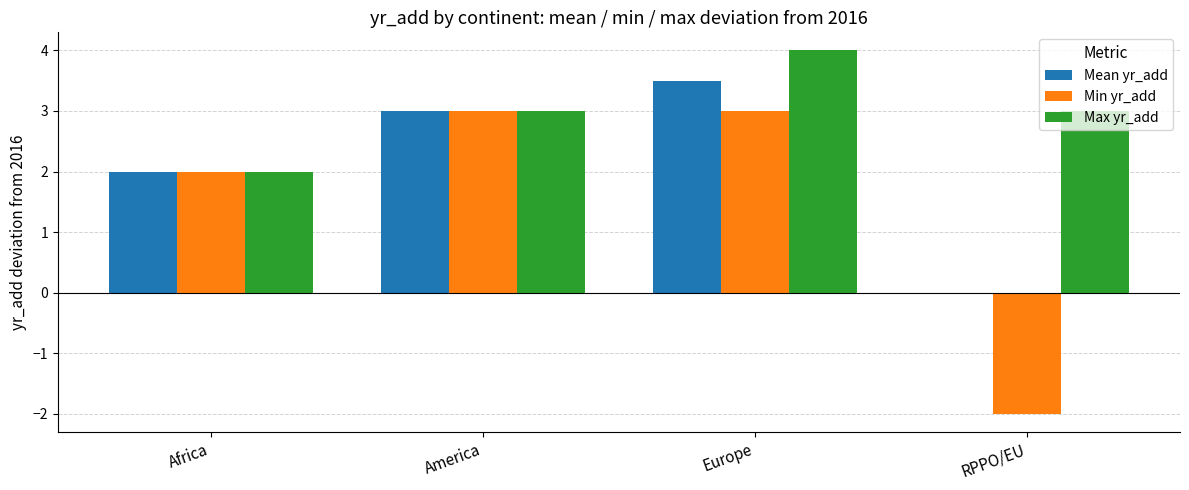

Reading right to left, what are all the values shown in this chart?

Mean yr_add: 0.0	3.5	3.0	2.0
Min yr_add: -2.0	3.0	3.0	2.0
Max yr_add: 3.0	4.0	3.0	2.0